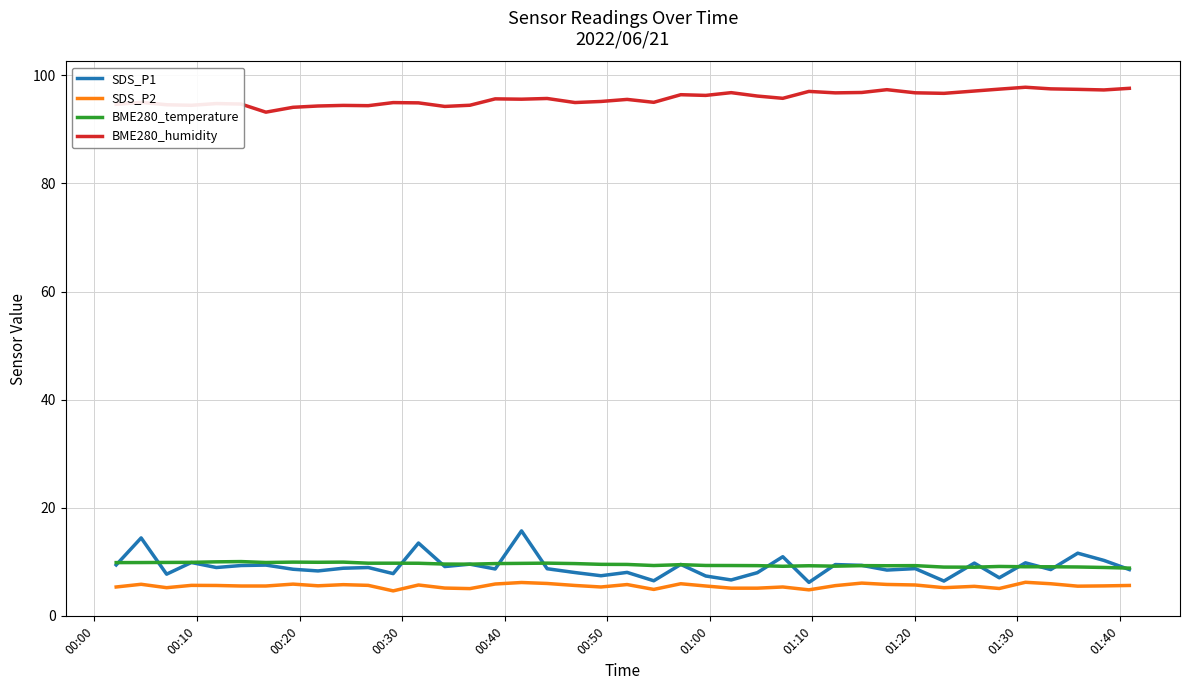

True or false: SDS_P2 has more than 2 interior local peaks.

True